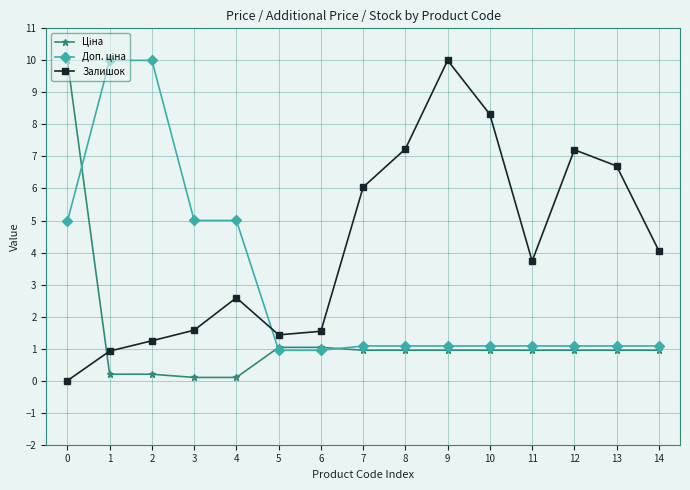

What is the maximum value shown in the chart?

10.0